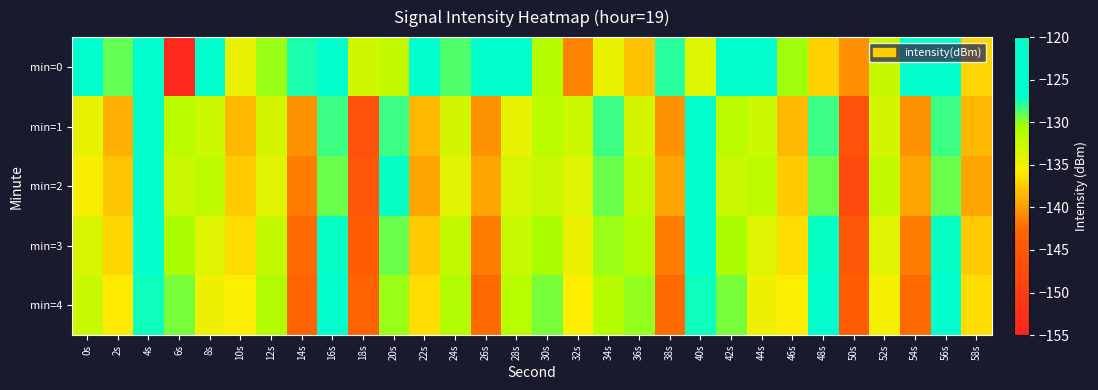

Reading right to left, list all the values displayed in this chart.

min=0: 58s=-137.0	56s=-122.3	54s=-125.7	52s=-132.2	50s=-140.6	48s=-137.3	46s=-130.3	44s=-125.8	42s=-125.1	40s=-133.6	38s=-127.8	36s=-138.0	34s=-134.4	32s=-141.2	30s=-131.2	28s=-124.2	26s=-126.1	24s=-128.6	22s=-126.3	20s=-132.1	18s=-132.8	16s=-123.4	14s=-127.6	12s=-130.1	10s=-134.4	8s=-124.8	6s=-153.4	4s=-126.9	2s=-129.0	0s=-126.5
min=1: 58s=-138.5	56s=-128.2	54s=-140.5	52s=-133.1	50s=-146.5	48s=-128.2	46s=-138.5	44s=-132.7	42s=-131.6	40s=-124.4	38s=-140.5	36s=-133.1	34s=-128.2	32s=-132.7	30s=-131.6	28s=-134.4	26s=-140.5	24s=-133.1	22s=-138.5	20s=-128.2	18s=-146.5	16s=-128.2	14s=-140.5	12s=-133.1	10s=-138.5	8s=-132.7	6s=-131.6	4s=-124.4	2s=-138.9	0s=-134.3
min=2: 58s=-139.5	56s=-129.2	54s=-139.5	52s=-132.1	50s=-147.5	48s=-129.2	46s=-137.5	44s=-131.7	42s=-132.6	40s=-125.4	38s=-139.5	36s=-132.1	34s=-129.2	32s=-133.7	30s=-132.6	28s=-133.4	26s=-139.5	24s=-134.1	22s=-139.5	20s=-127.2	18s=-145.5	16s=-129.2	14s=-141.5	12s=-134.1	10s=-137.5	8s=-131.7	6s=-132.6	4s=-125.4	2s=-137.9	0s=-135.3
min=3: 58s=-137.5	56s=-127.2	54s=-141.5	52s=-134.1	50s=-145.5	48s=-127.2	46s=-136.5	44s=-133.7	42s=-130.6	40s=-126.4	38s=-141.5	36s=-131.1	34s=-130.2	32s=-134.7	30s=-130.6	28s=-132.4	26s=-141.5	24s=-132.1	22s=-137.5	20s=-129.2	18s=-144.5	16s=-127.2	14s=-142.5	12s=-132.1	10s=-136.5	8s=-133.7	6s=-130.6	4s=-126.4	2s=-136.9	0s=-133.3
min=4: 58s=-136.5	56s=-126.2	54s=-142.5	52s=-135.1	50s=-144.5	48s=-126.2	46s=-135.5	44s=-134.7	42s=-129.6	40s=-127.4	38s=-142.5	36s=-130.1	34s=-131.2	32s=-135.7	30s=-129.6	28s=-131.4	26s=-142.5	24s=-131.1	22s=-136.5	20s=-130.2	18s=-143.5	16s=-126.2	14s=-143.5	12s=-131.1	10s=-135.5	8s=-134.7	6s=-129.6	4s=-127.4	2s=-135.9	0s=-132.3